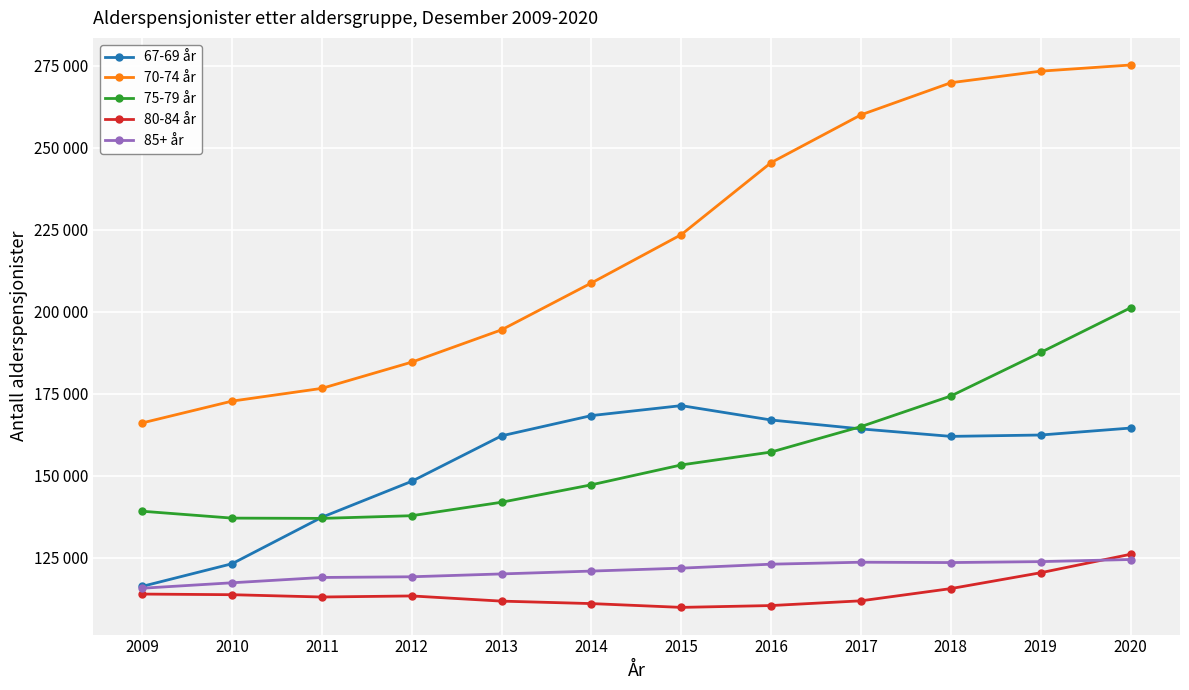

At 2009, list the series in order from smallest to largest.

80-84 år, 85+ år, 67-69 år, 75-79 år, 70-74 år